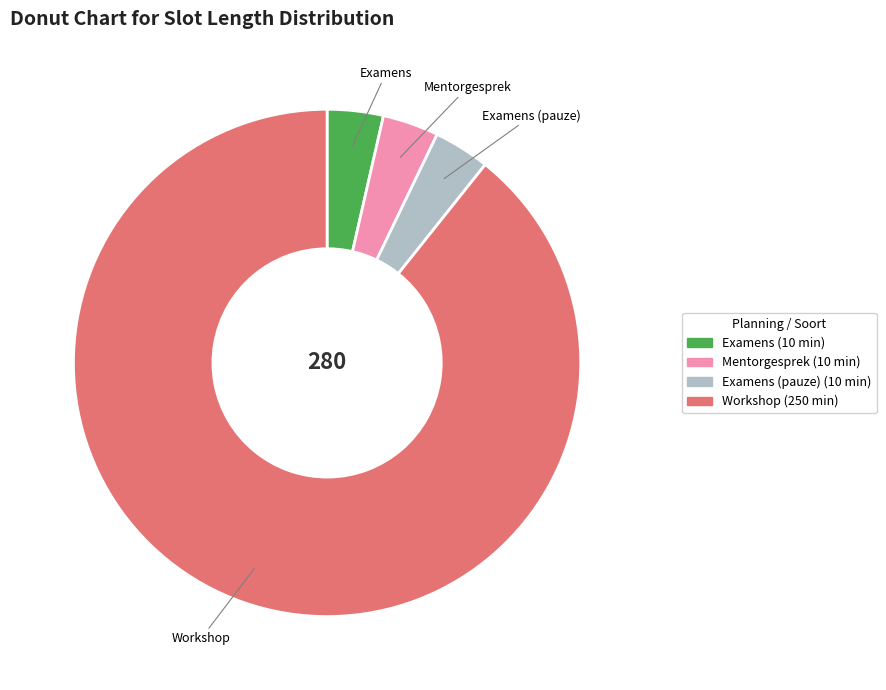

Is the sum of Examens and Examens (pauze) greater than half?

No